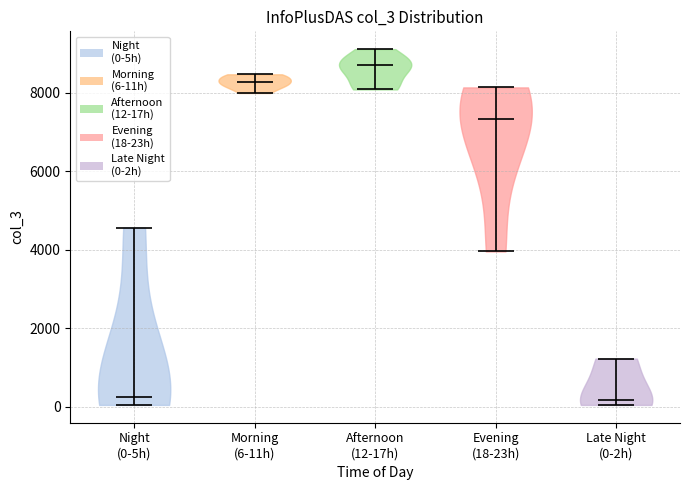

Reading left to right, read every violin against the y-axis: where its median line is, and the lowest and highest points it reaches. The values are not printed on the chart, so give them approximately, as read against the axis.

Night (0-5h): median line 200, lowest point 0, highest point 4600
Morning (6-11h): median line 8200, lowest point 8000, highest point 8400
Afternoon (12-17h): median line 8600, lowest point 8000, highest point 9200
Evening (18-23h): median line 7400, lowest point 4000, highest point 8200
Late Night (0-2h): median line 200, lowest point 0, highest point 1200